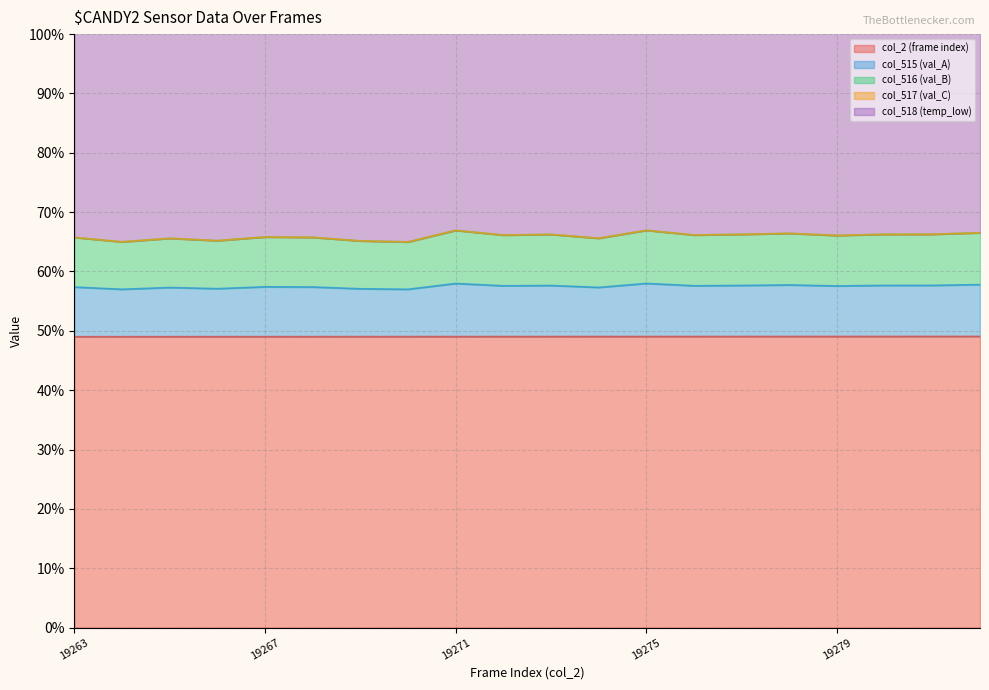

Which label corresponds to the largest value in the chart?

19275